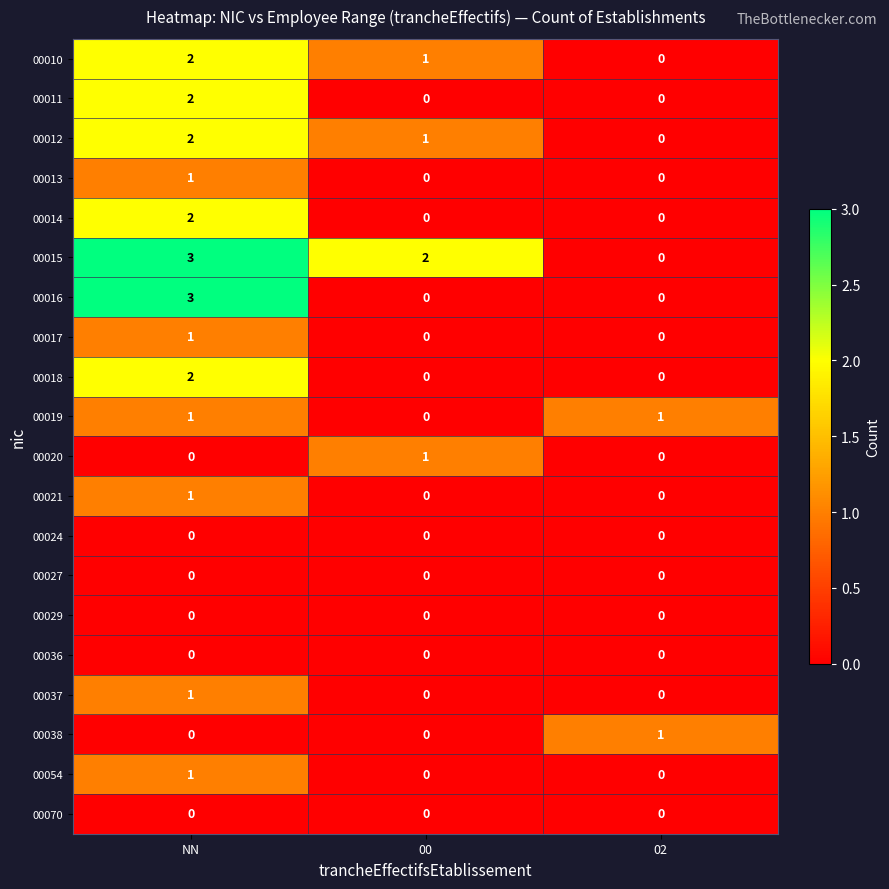

Between 00 and 02, which series saw the biggest shift?

00015